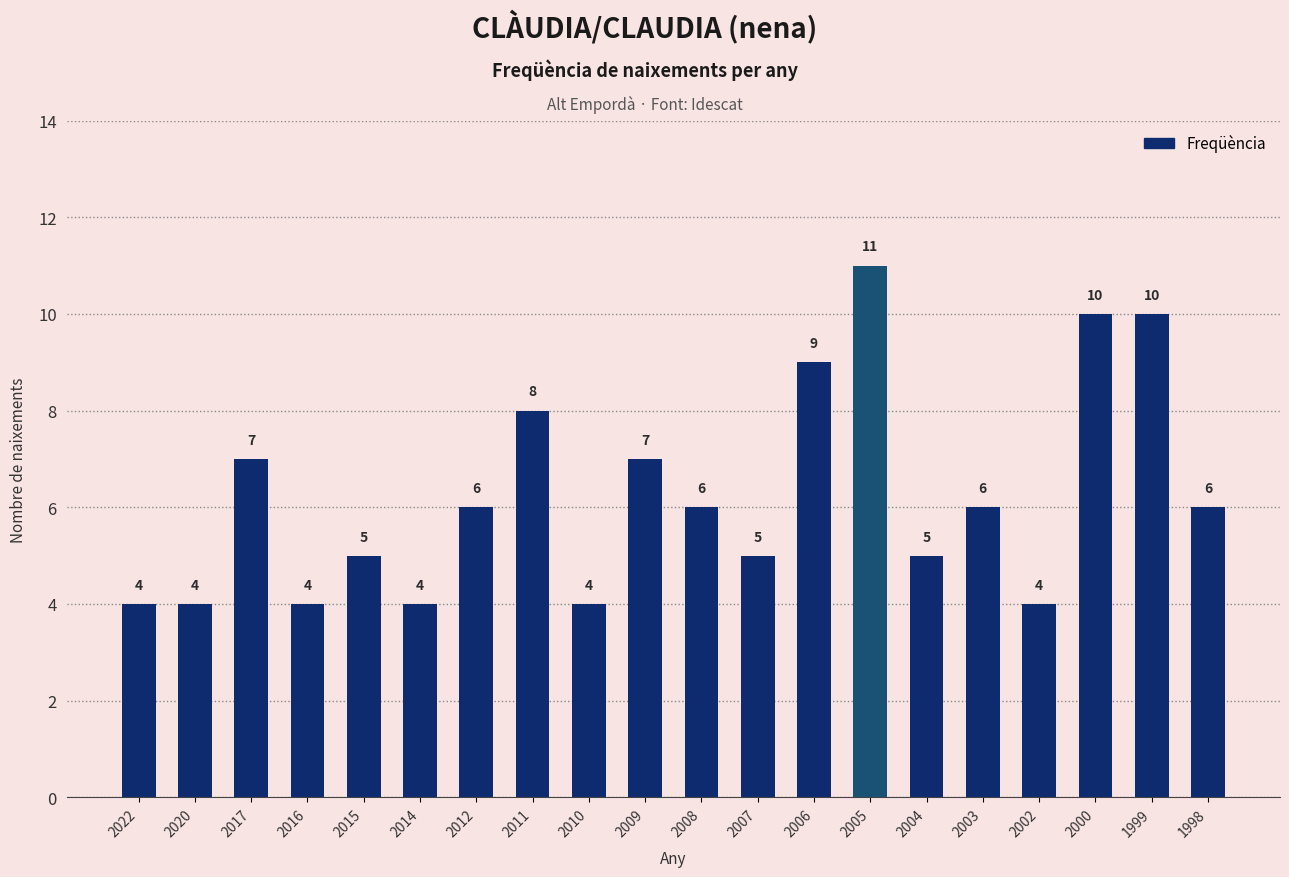

How many bars are there in total?

20